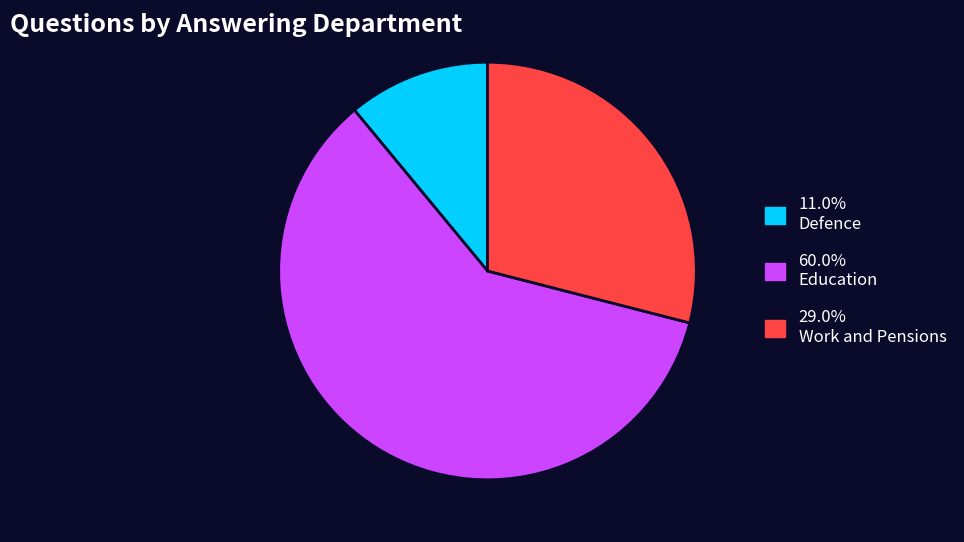

Does any single category account for the majority?

Yes